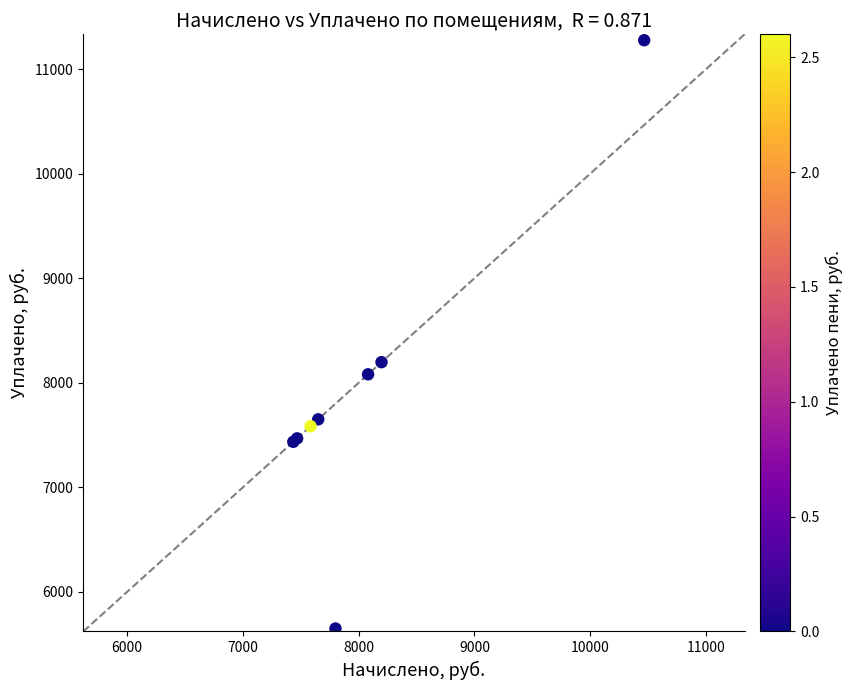

What Y value in the scatter plot is closest to 8463?

8197.2